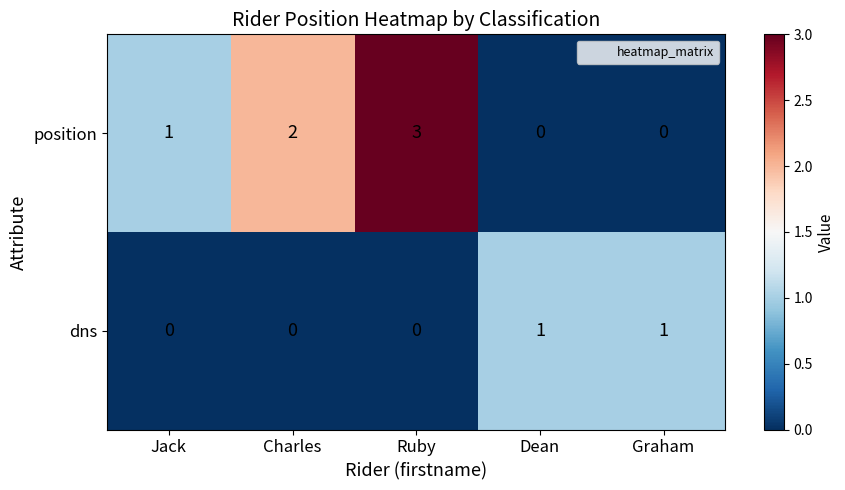

True or false: dns has a value of 2 at Dean.

False